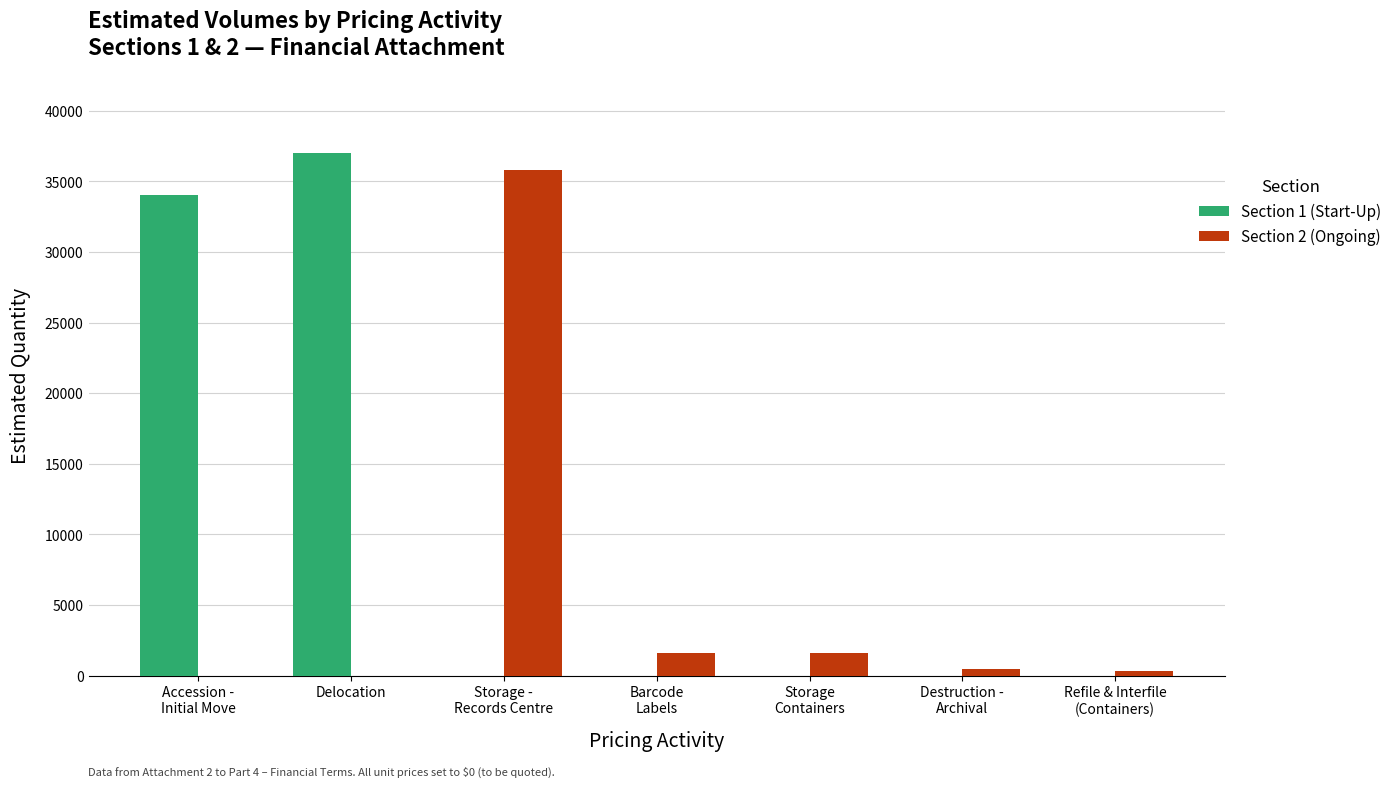

At which label does Section 1 (Start-Up) reach its peak?

Delocation